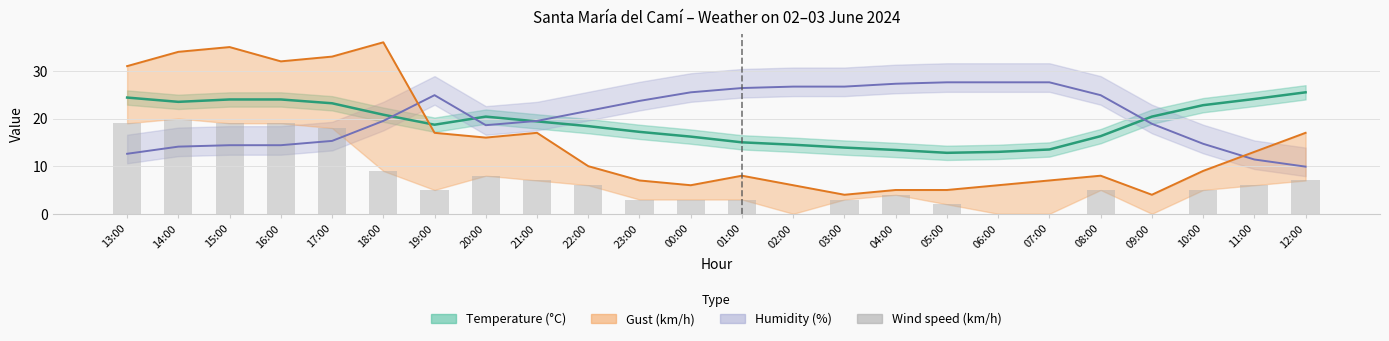

Reading left to right, list all the values displayed in this chart.

19	20	19	19	18	9	5	8	7	6	3	3	3	0	3	4	2	0	0	5	0	5	6	7